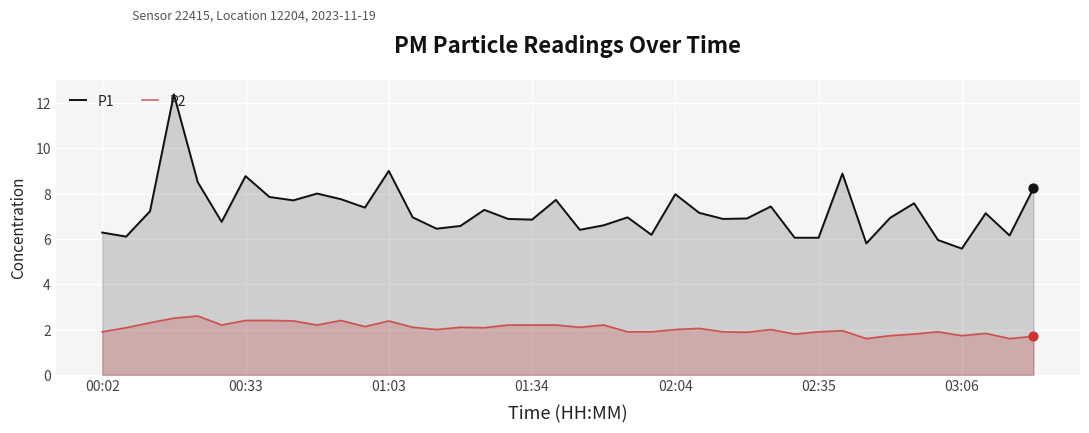

At how many categories does at least one series exceed 1?

40